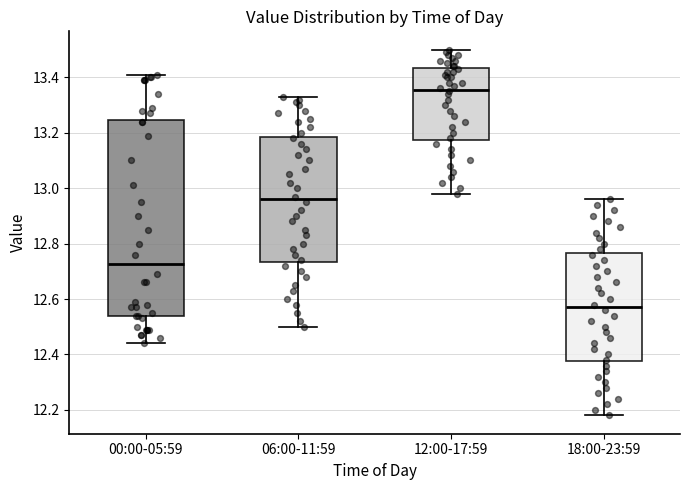

Reading left to right, read every box against the y-axis: the position of its median line, the range the box covers, and the ends of its whiskers. The values are not printed on the chart, so give them approximately, as read against the axis.

00:00-05:59: median 12.72, box 12.54 to 13.24, whiskers 12.44 to 13.42
06:00-11:59: median 12.96, box 12.74 to 13.18, whiskers 12.50 to 13.34
12:00-17:59: median 13.36, box 13.18 to 13.44, whiskers 12.98 to 13.50
18:00-23:59: median 12.58, box 12.38 to 12.76, whiskers 12.18 to 12.96